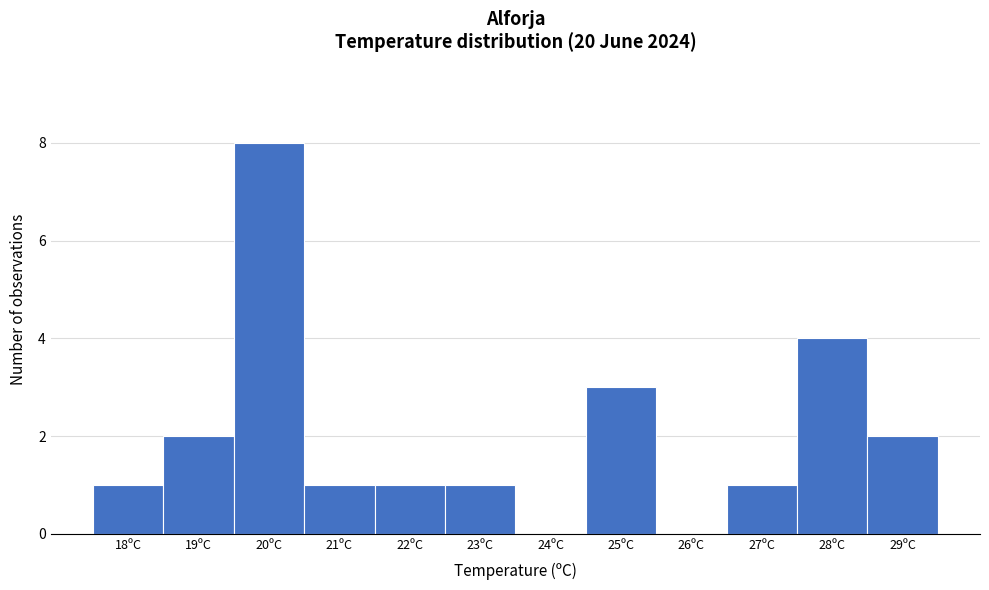

Reading left to right, extract all data points from this chart.

18ºC=1	19ºC=2	20ºC=8	21ºC=1	22ºC=1	23ºC=1	24ºC=0	25ºC=3	26ºC=0	27ºC=1	28ºC=4	29ºC=2